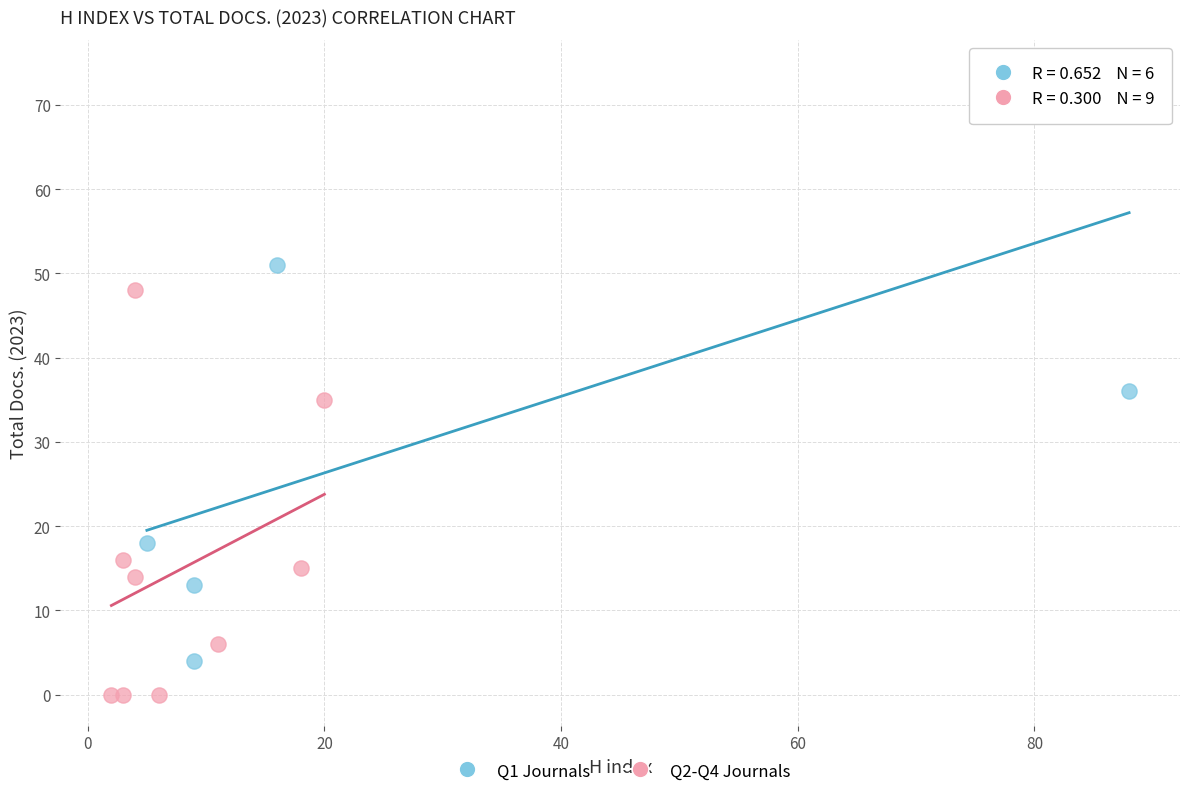

Which series reaches the minimum Y coordinate?

Q2-Q4 Journals